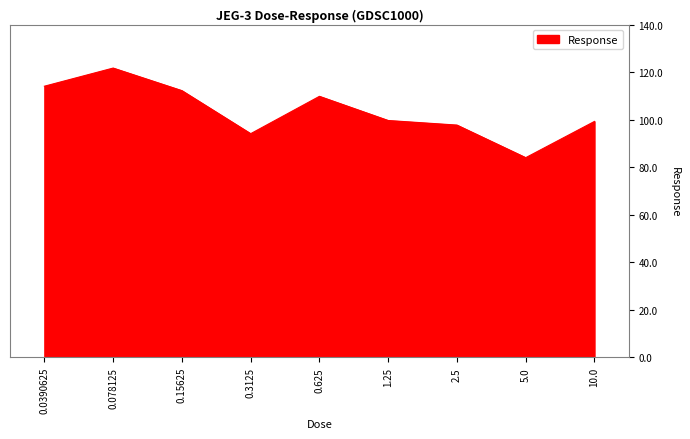

How many interior local valleys (lower than both neighbors) does the data have?

2